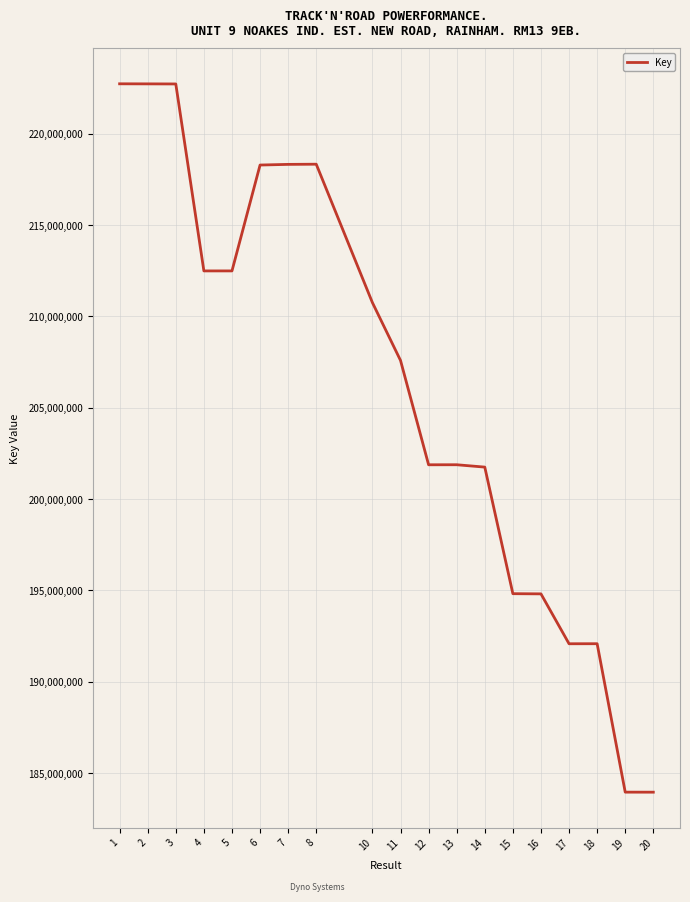

The value at 19 is 183960862. True or false?

True